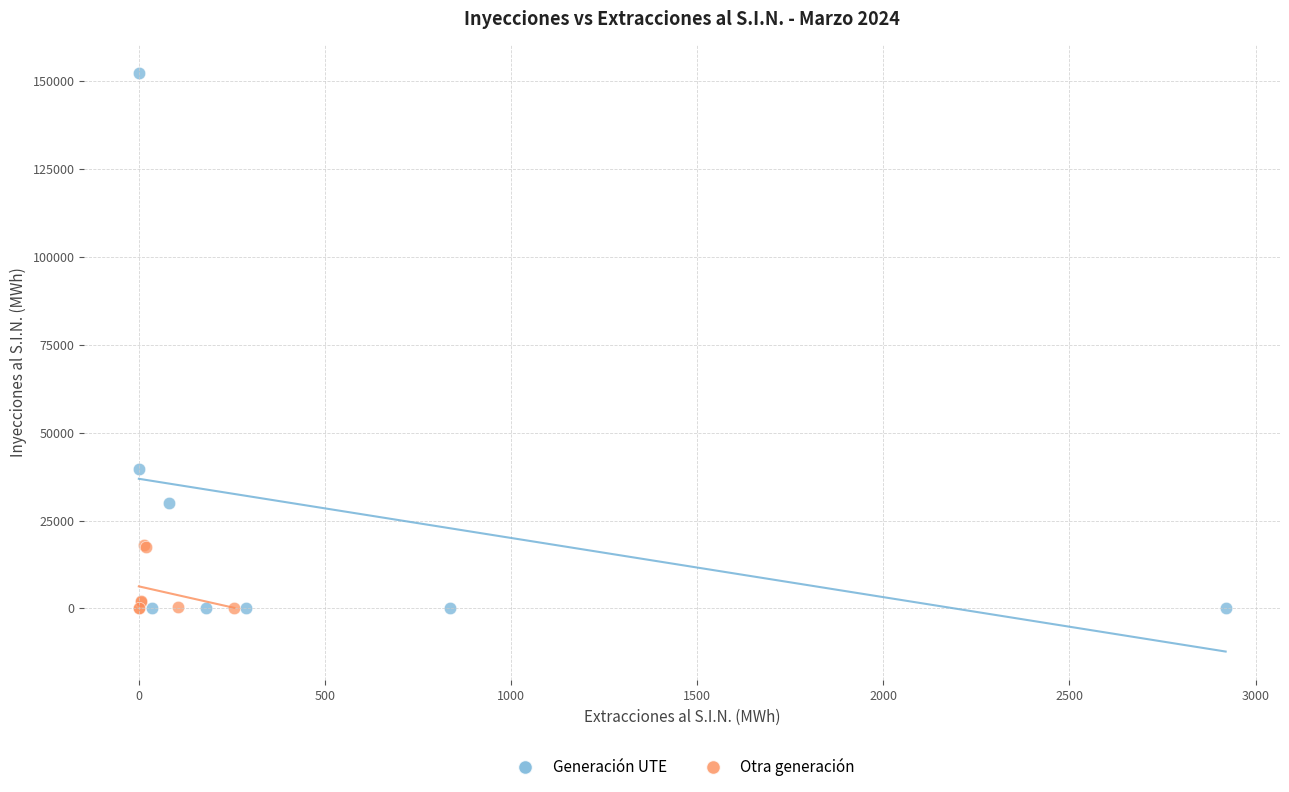

What are all the series names shown in the legend?

Generación UTE, Otra generación